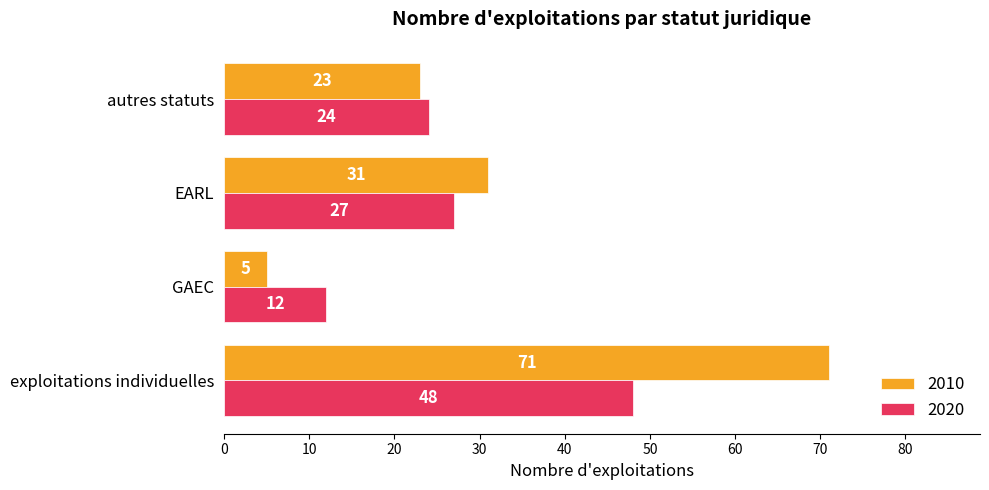

At which label does 2010 reach its peak?

exploitations individuelles